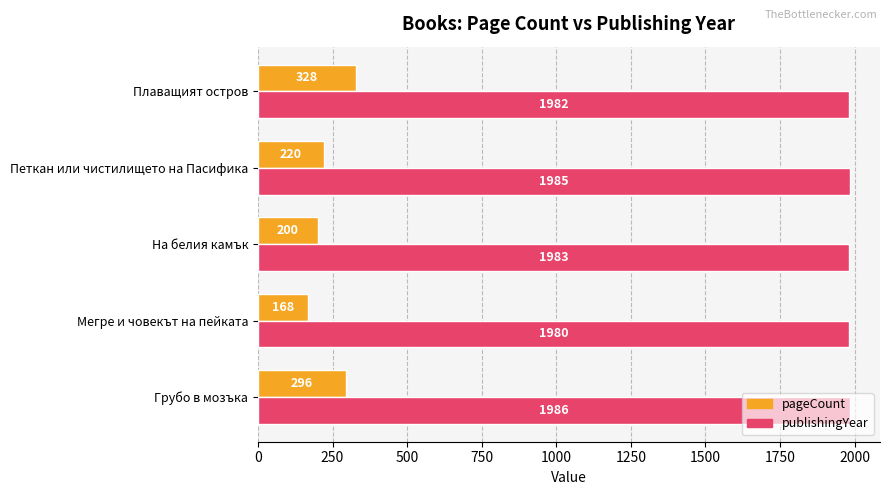

Which label corresponds to the smallest value in the chart?

Мегре и човекът на пейката